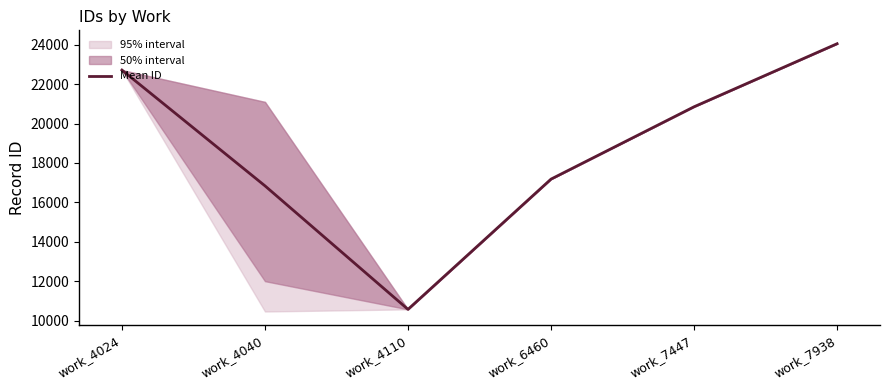

Which label corresponds to the smallest value in the chart?

work_4110